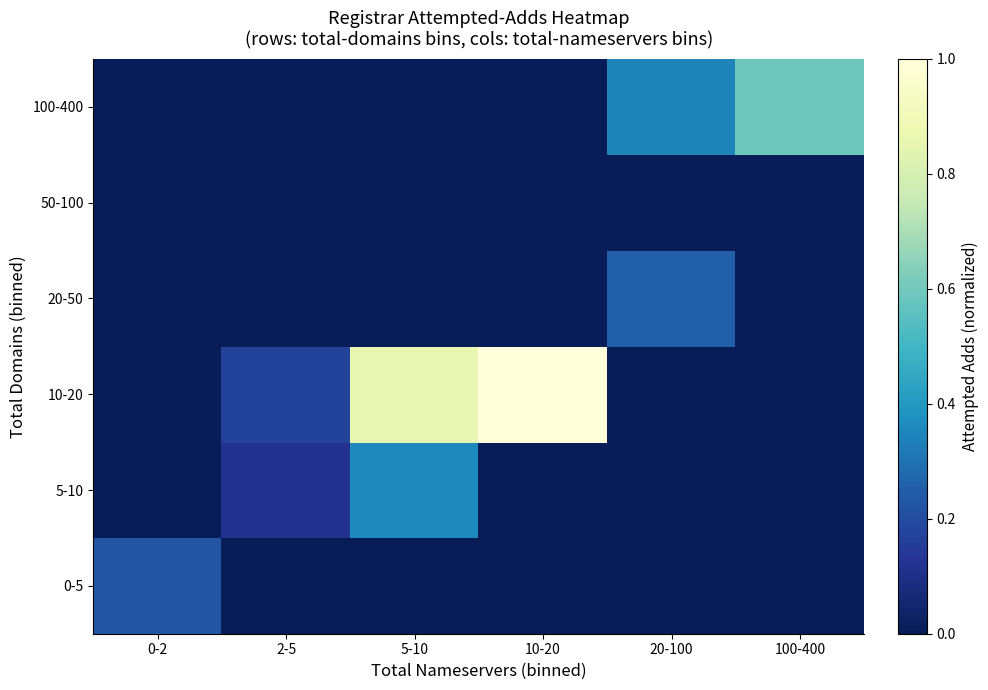

What is the greatest value displayed?

1.0